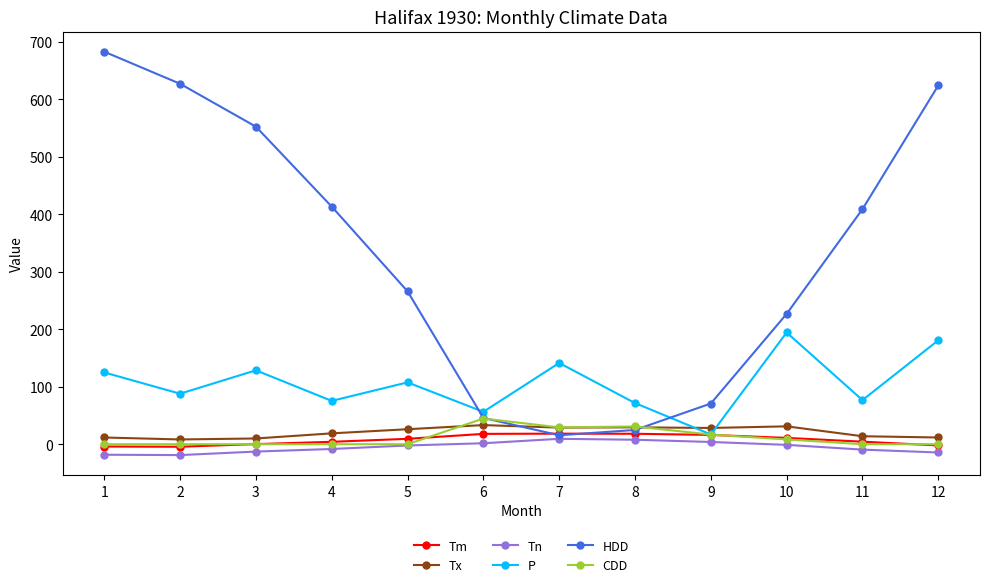

What is the maximum value for HDD?

683.0